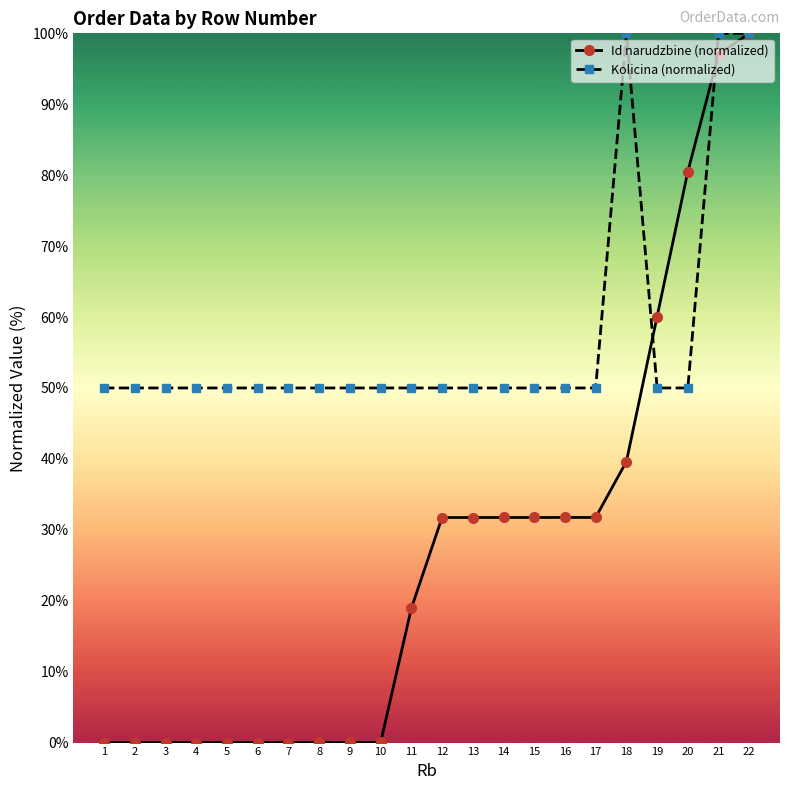

Is it true that Id narudzbine (normalized) equals 0.0 at 10?

True